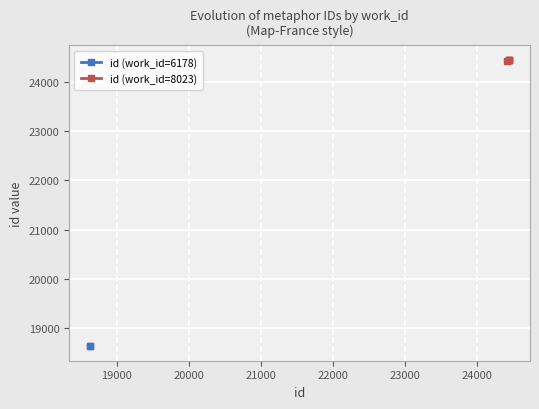

What is the minimum value for id (work_id=8023)?

24425